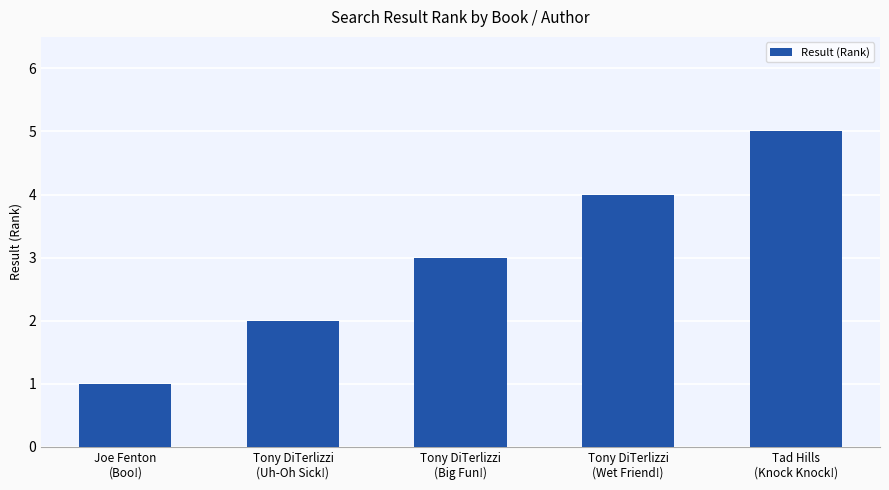

What is the minimum value shown in the chart?

1